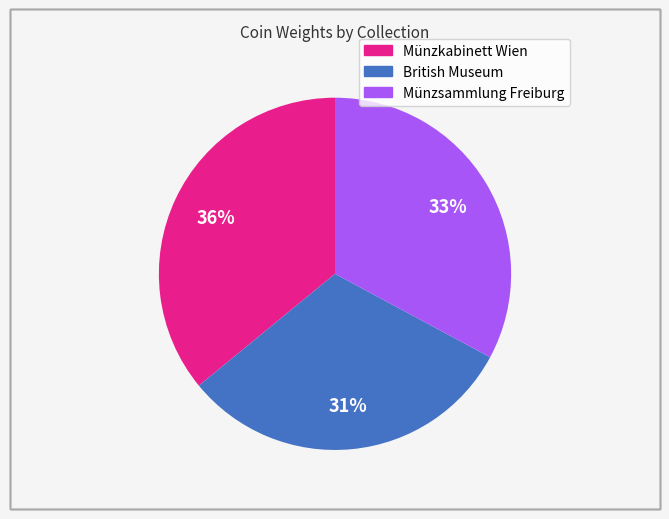

Rank the categories by value from highest to lowest.

Münzkabinett Wien, Münzsammlung Freiburg, British Museum